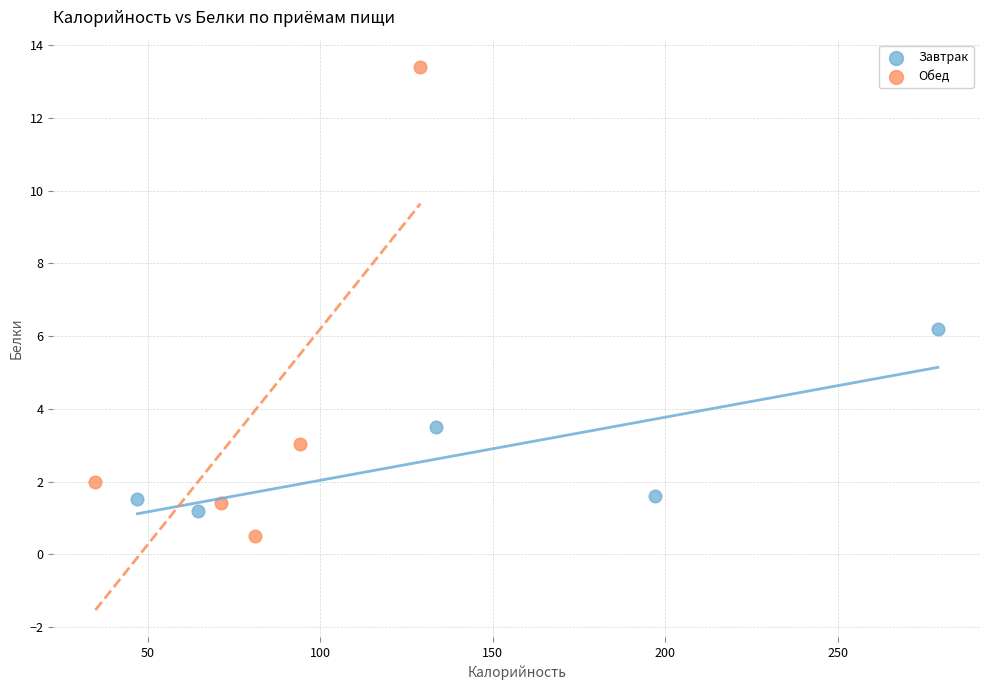

Which series contains the highest Y value?

Обед